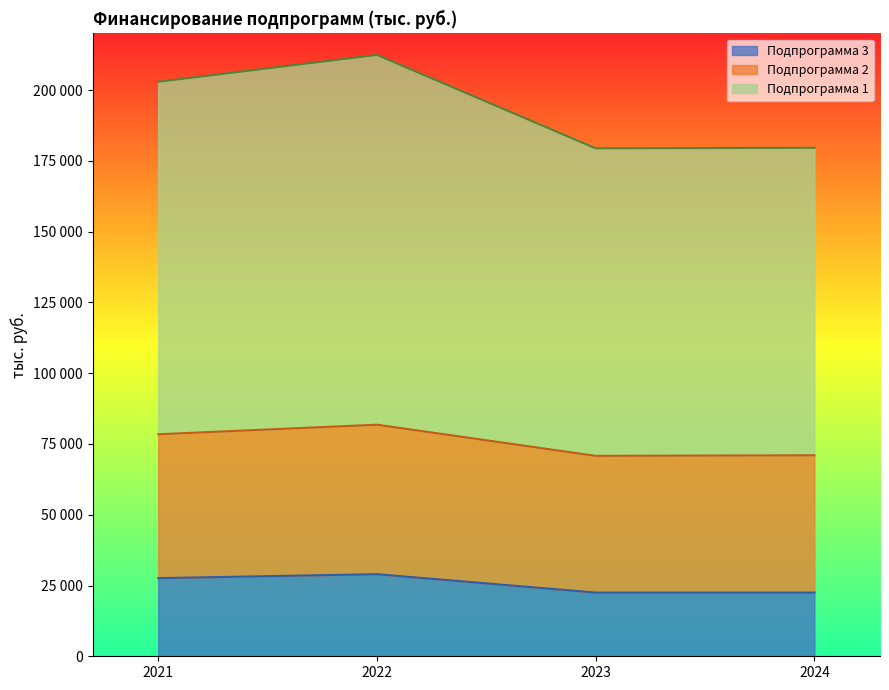

What is the greatest value displayed?

212435